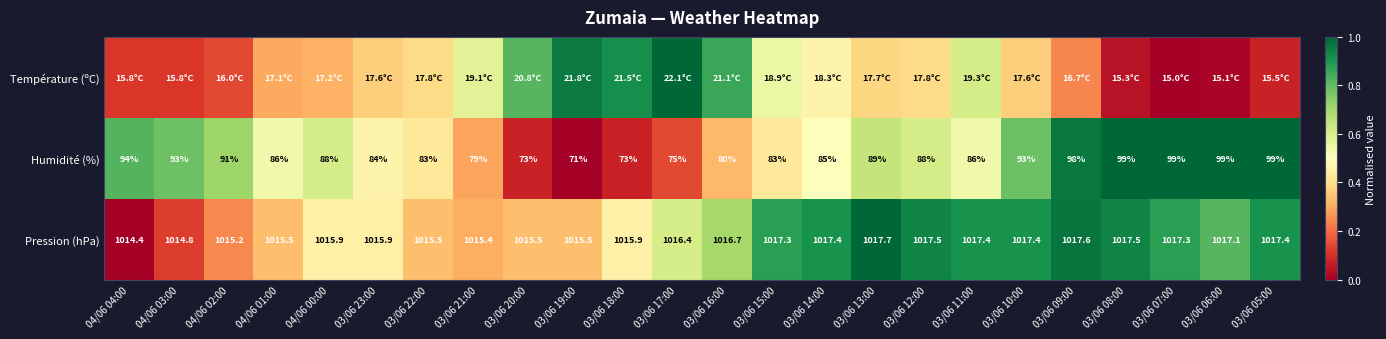

What is the difference between the highest and lowest values at 03/06 20:00?

0.7